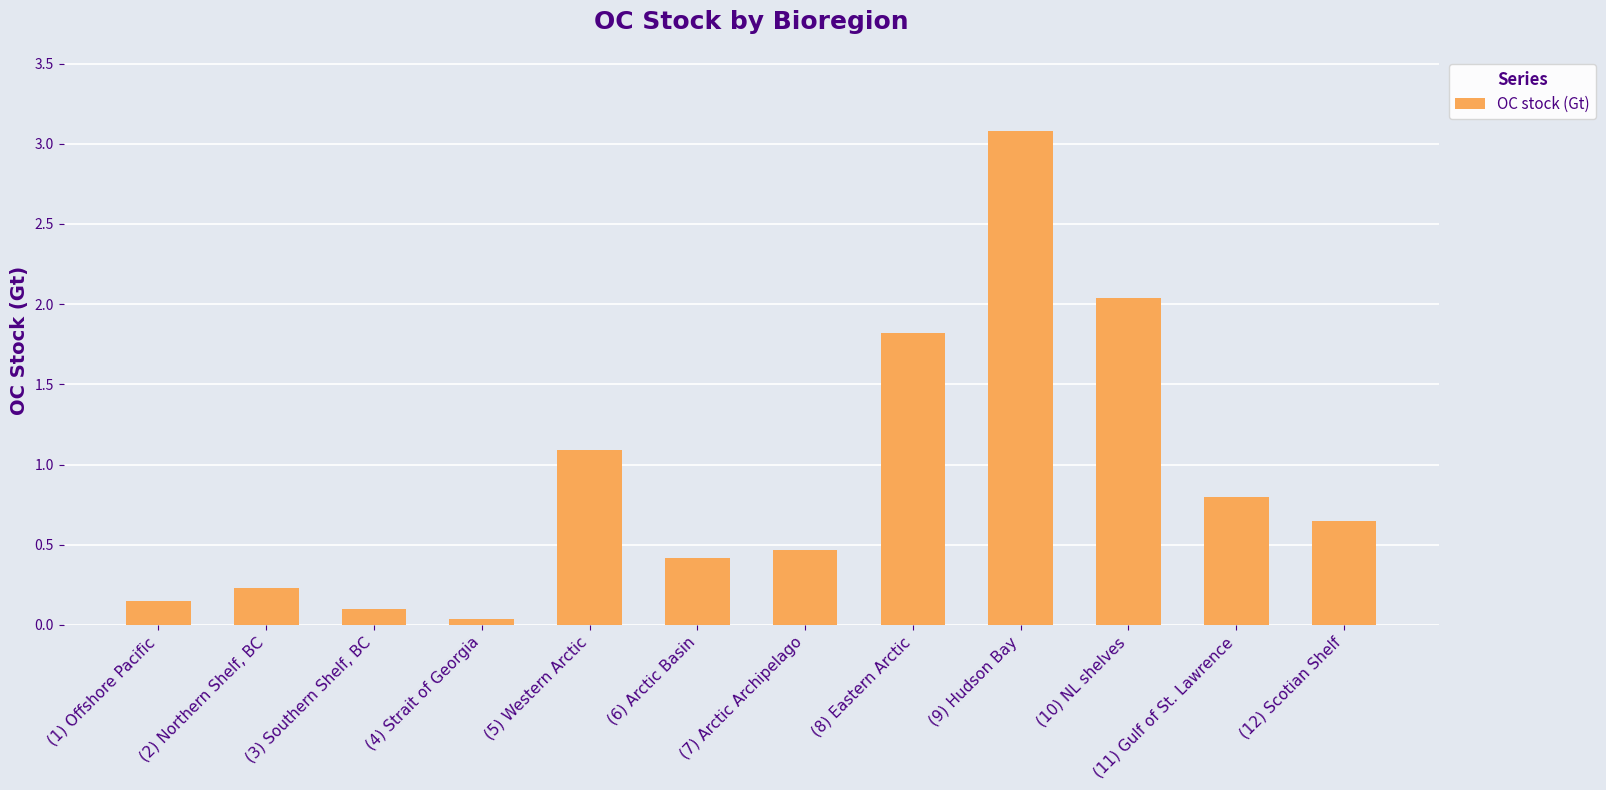

What is the value of the 9th bar from the left?

3.1